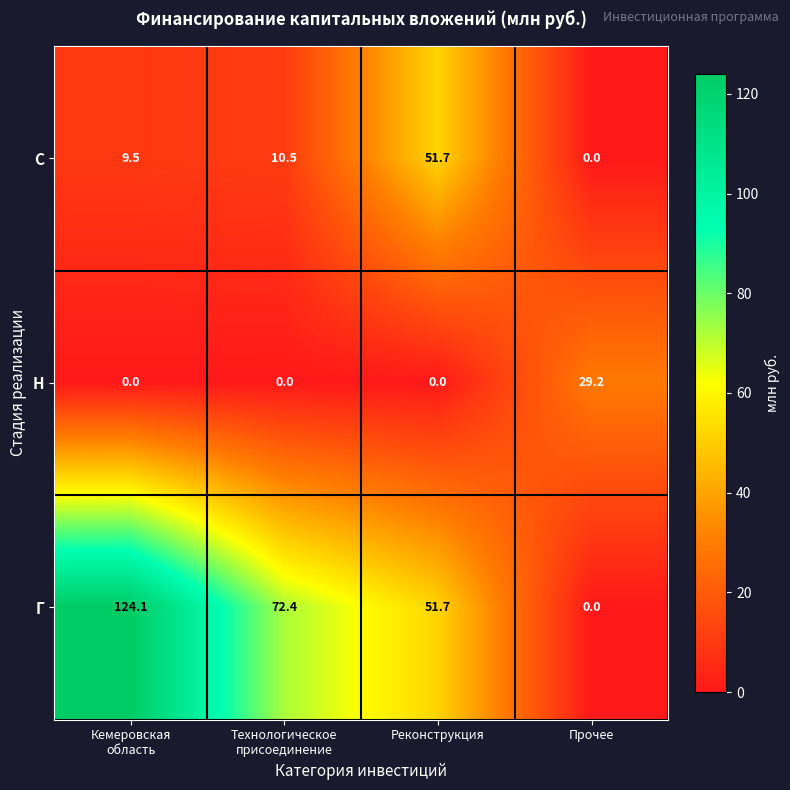

What is the total value across all series at Прочее?

29.2